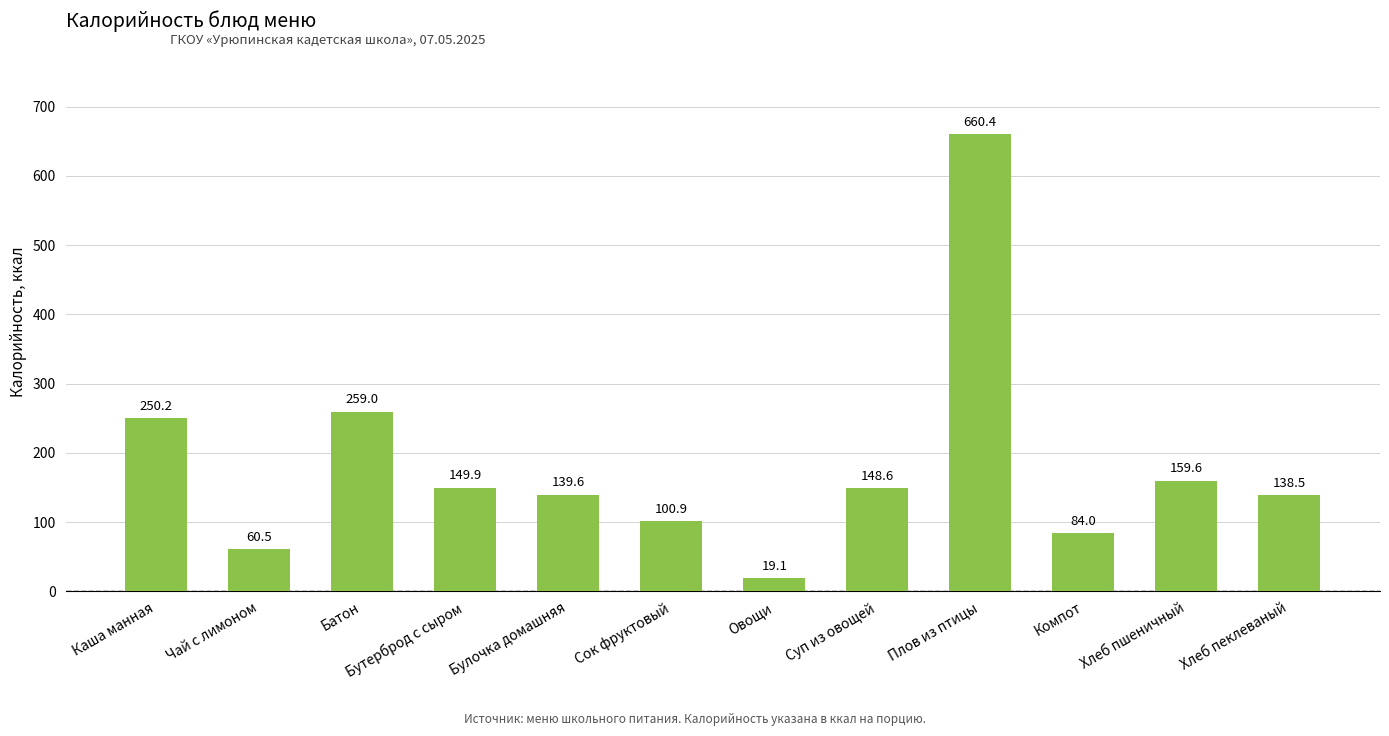

List the labels in order of value, largest first.

Плов из птицы, Батон, Каша манная, Хлеб пшеничный, Бутерброд с сыром, Суп из овощей, Булочка домашняя, Хлеб пеклеваный, Сок фруктовый, Компот, Чай с лимоном, Овощи